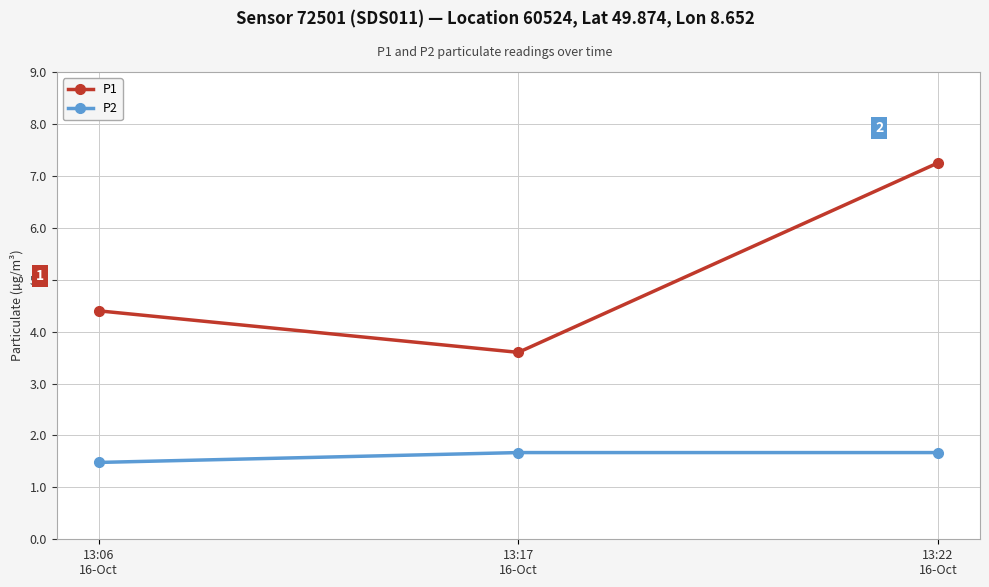

List the series in order of their overall mean, lowest first.

P2, P1